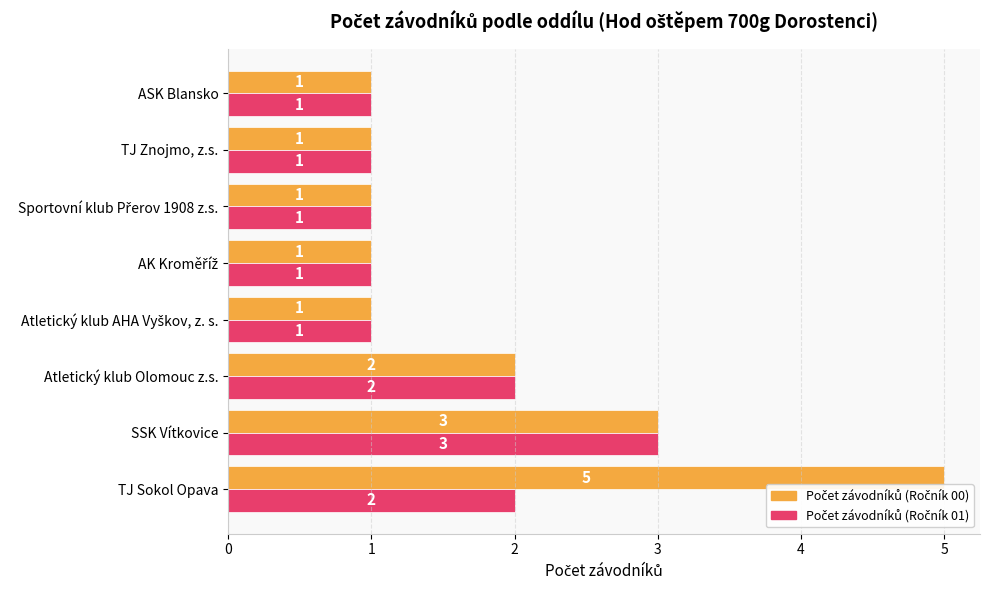

What is the difference between the highest and lowest values at TJ Sokol Opava?

3